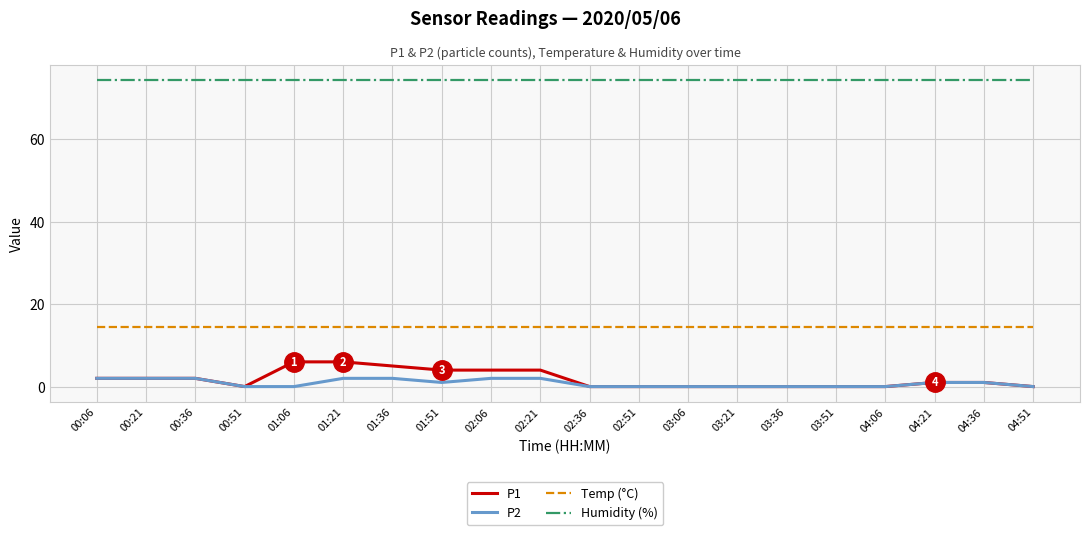

Rank the series by their maximum value, from lowest to highest.

P2, P1, Temp (°C), Humidity (%)